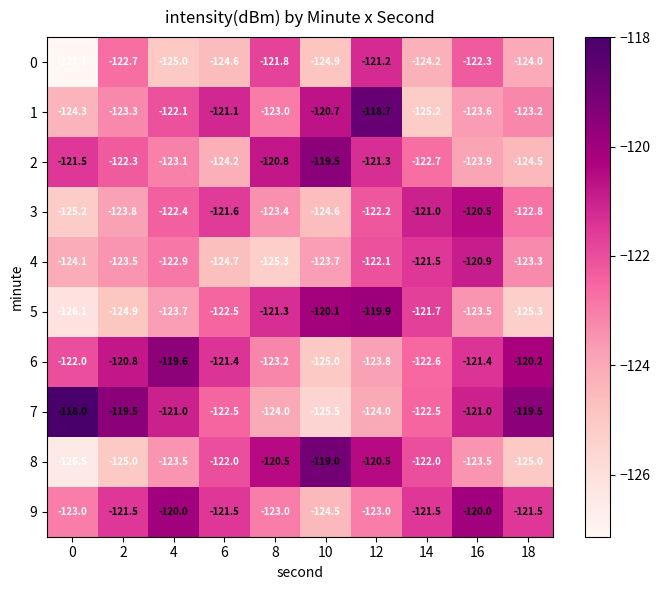

How many values in the 9 series are below -121?

8